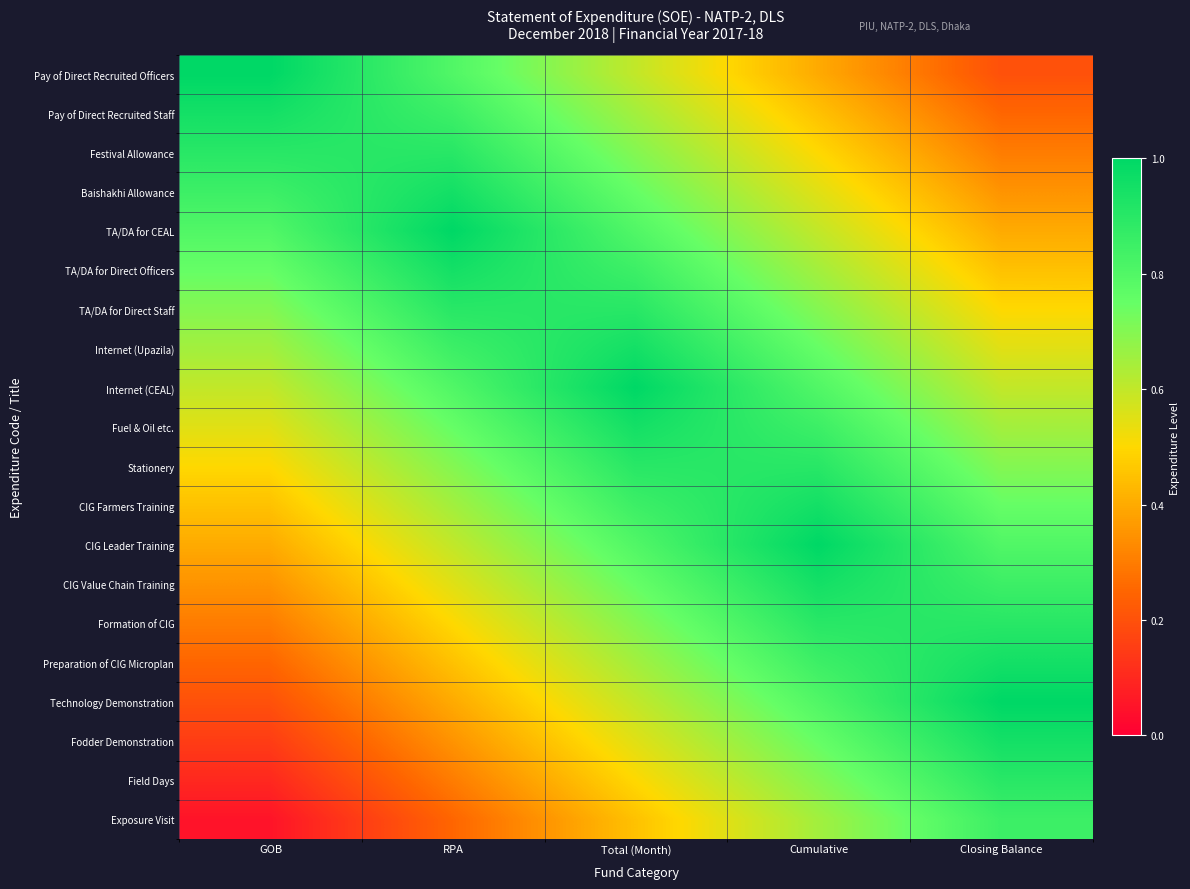

At which category does the chart reach its peak across all series?

GOB